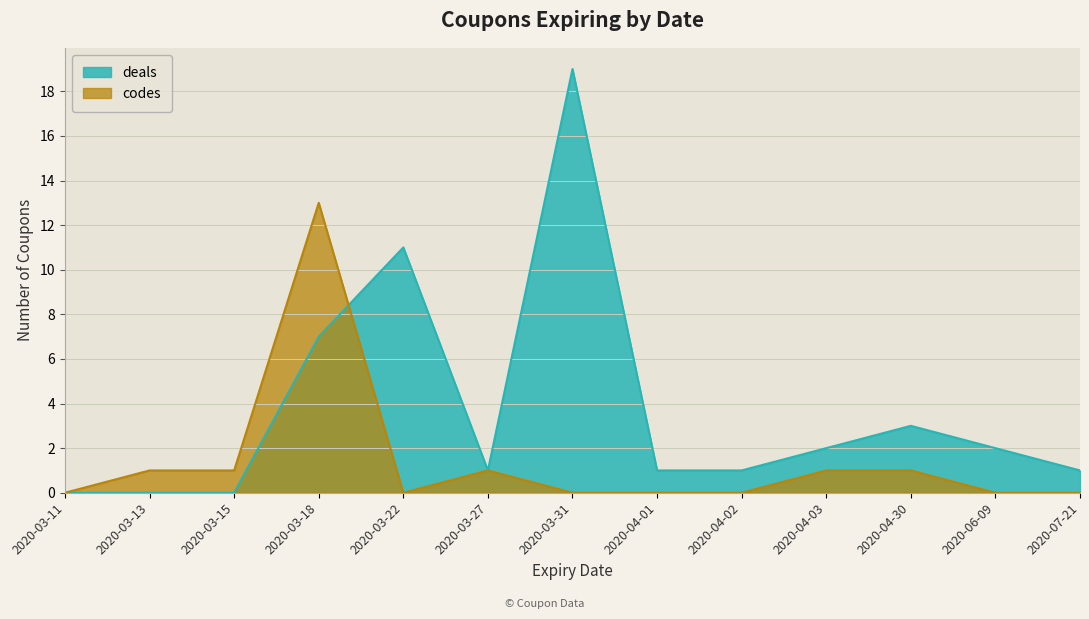

Rank the series at 2020-03-15 from highest to lowest value.

codes, deals